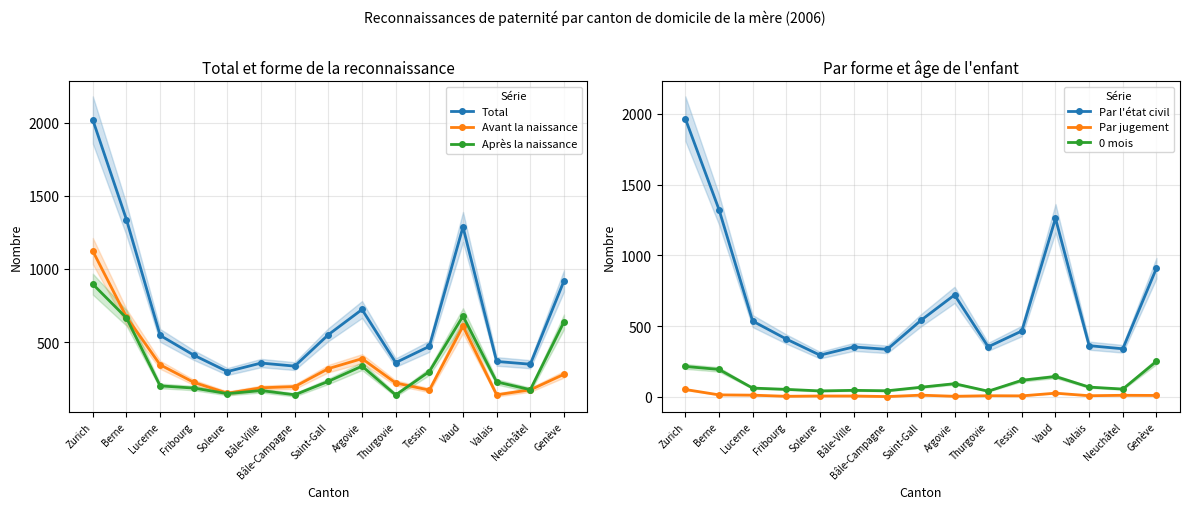

Does the chart display data point markers on the line(s)?

Yes